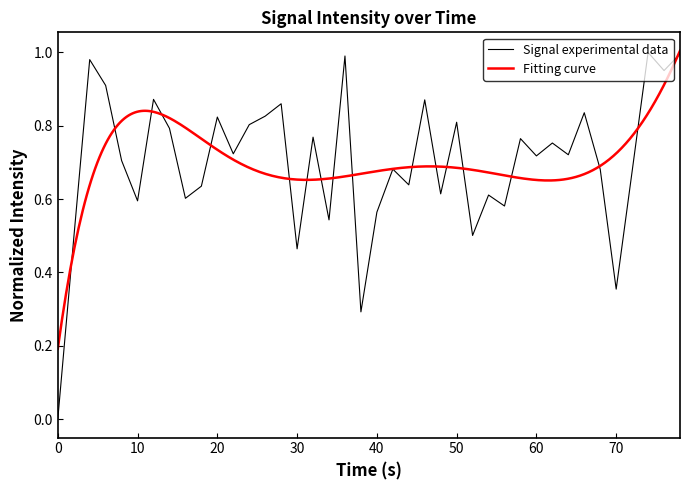

What is the maximum value shown in the chart?

1.0